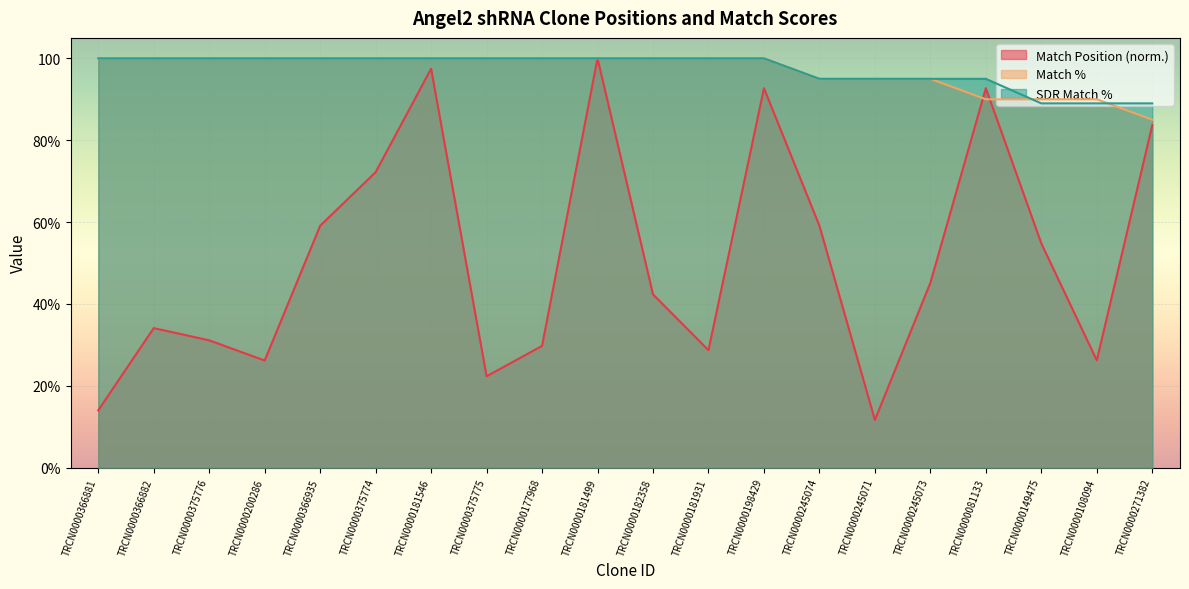

What is the label of the 14th point from the left?

TRCN0000245074